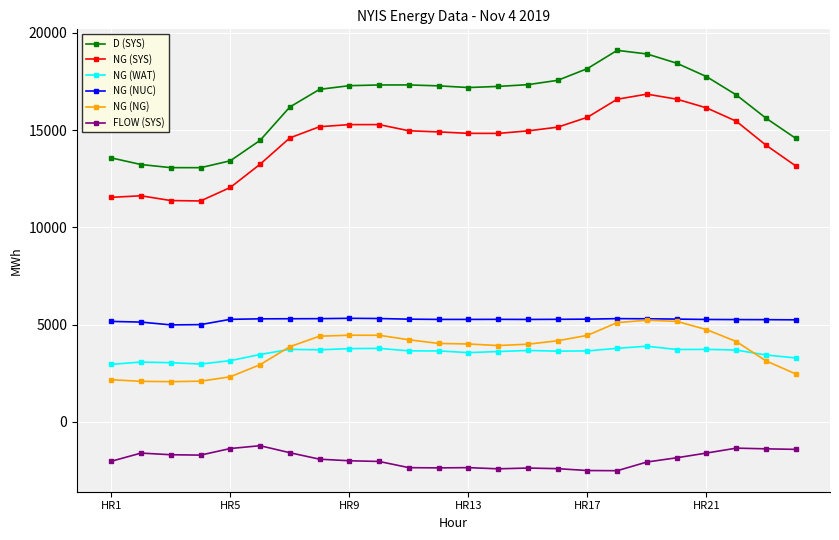

True or false: D (SYS) has more than 0 points higher than both neighbors.

True